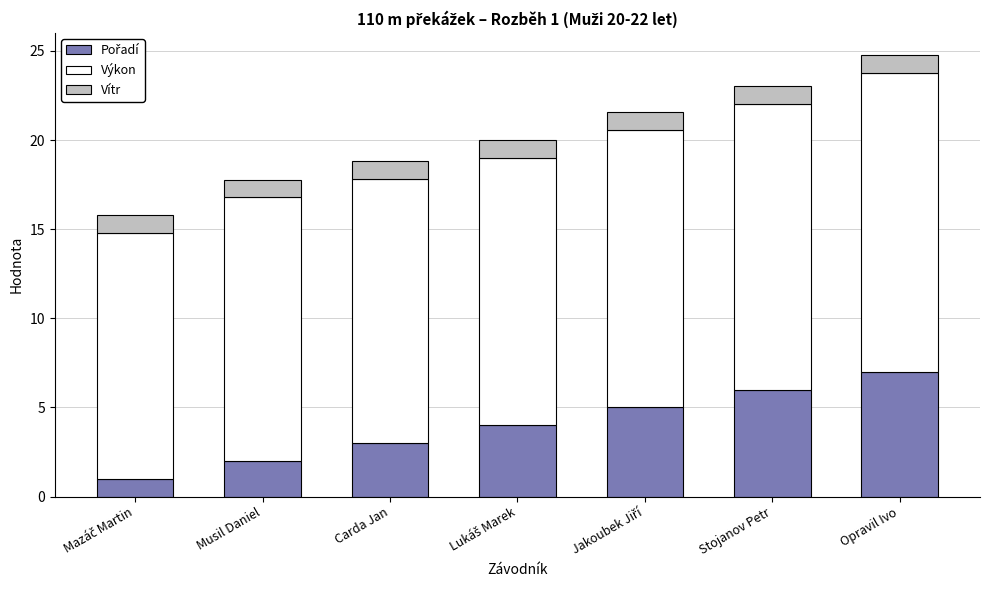

What is the total value across all series at Stojanov Petr?

23.0